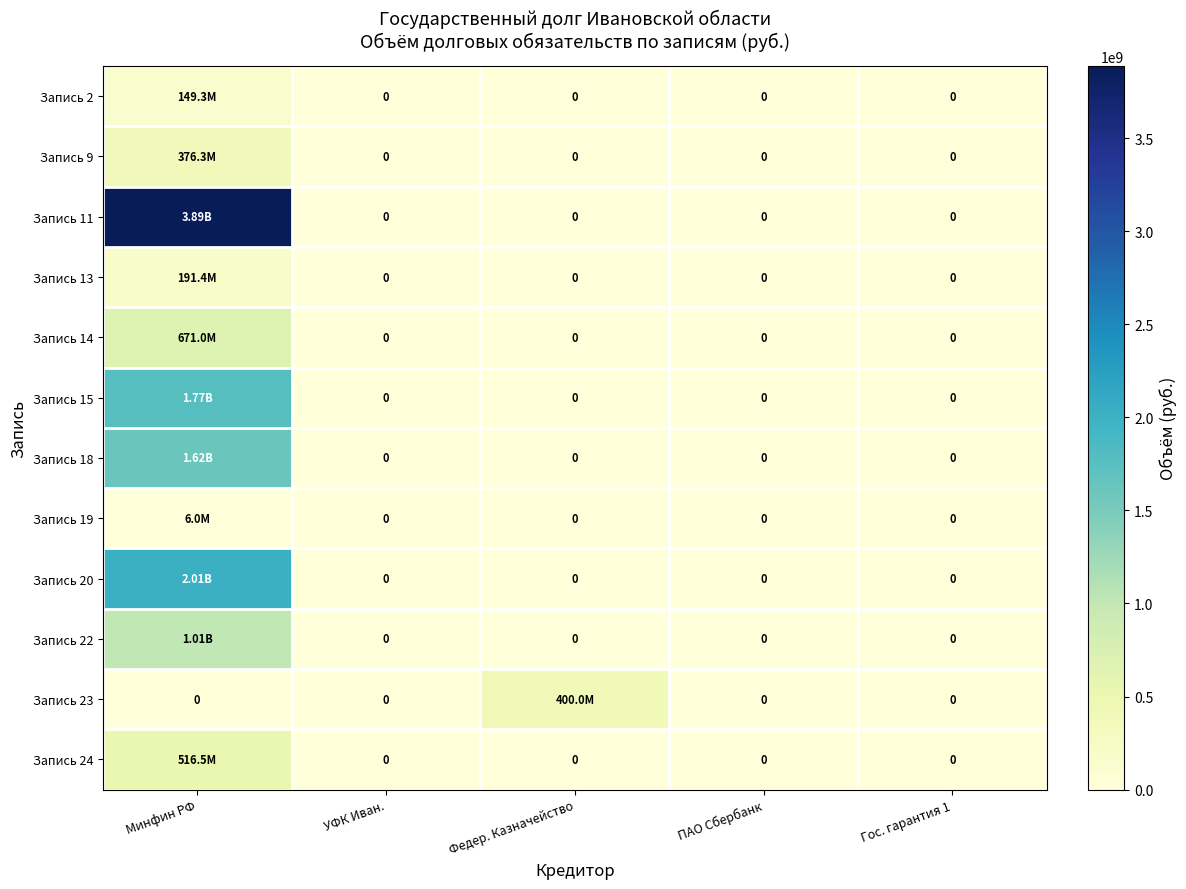

Is it true that Запись 22 equals -527092438.1 at ПАО Сбербанк?

False